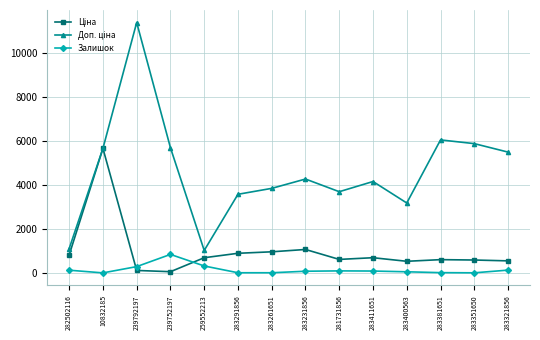

Is it true that Залишок equals 3.0 at 10832185?

True